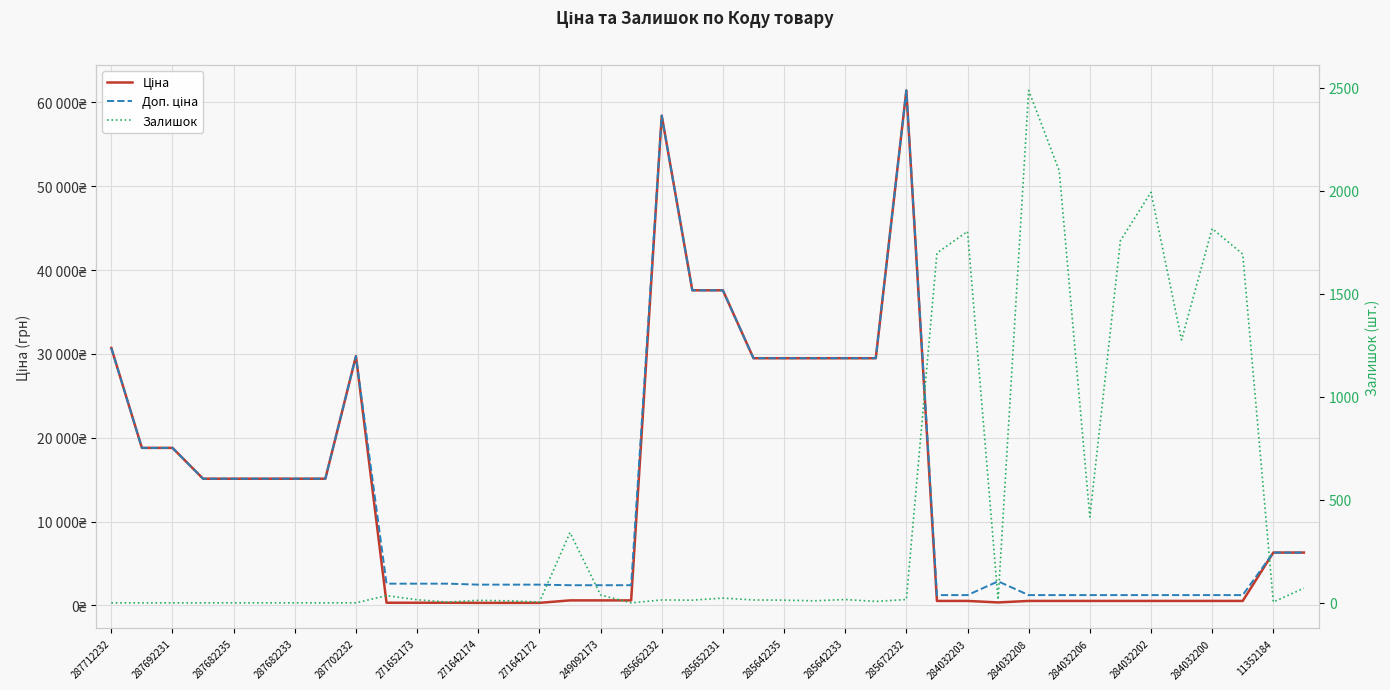

The value of Залишок at 285662232 is 35.0. True or false?

True